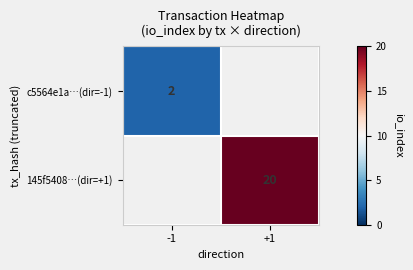

True or false: 145f5408…(dir=+1) has a value of 20 at +1.

True